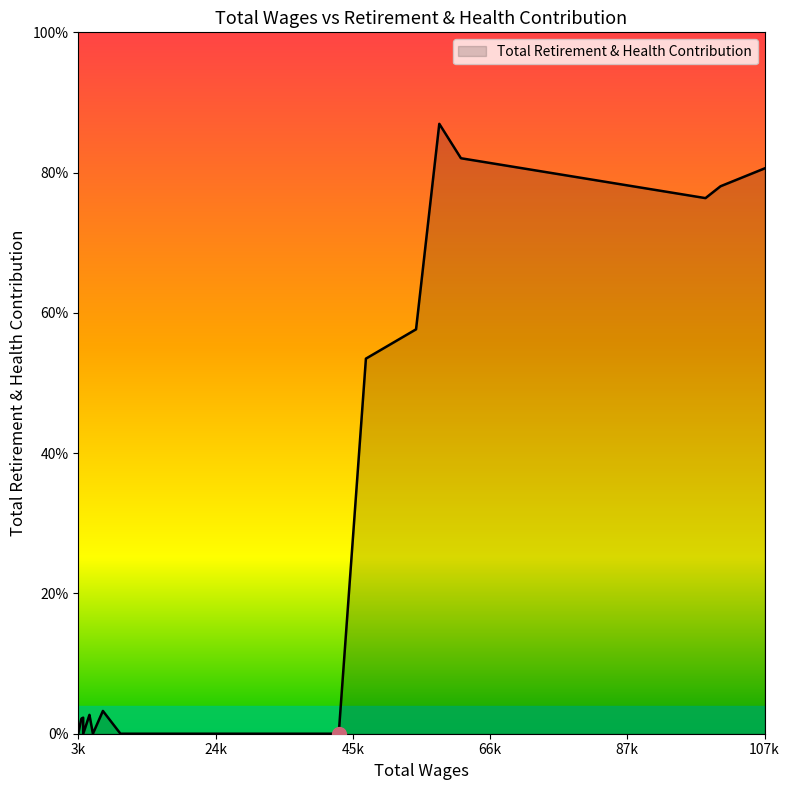

What is the approximate value at 47475, to the nearest 10?

16750